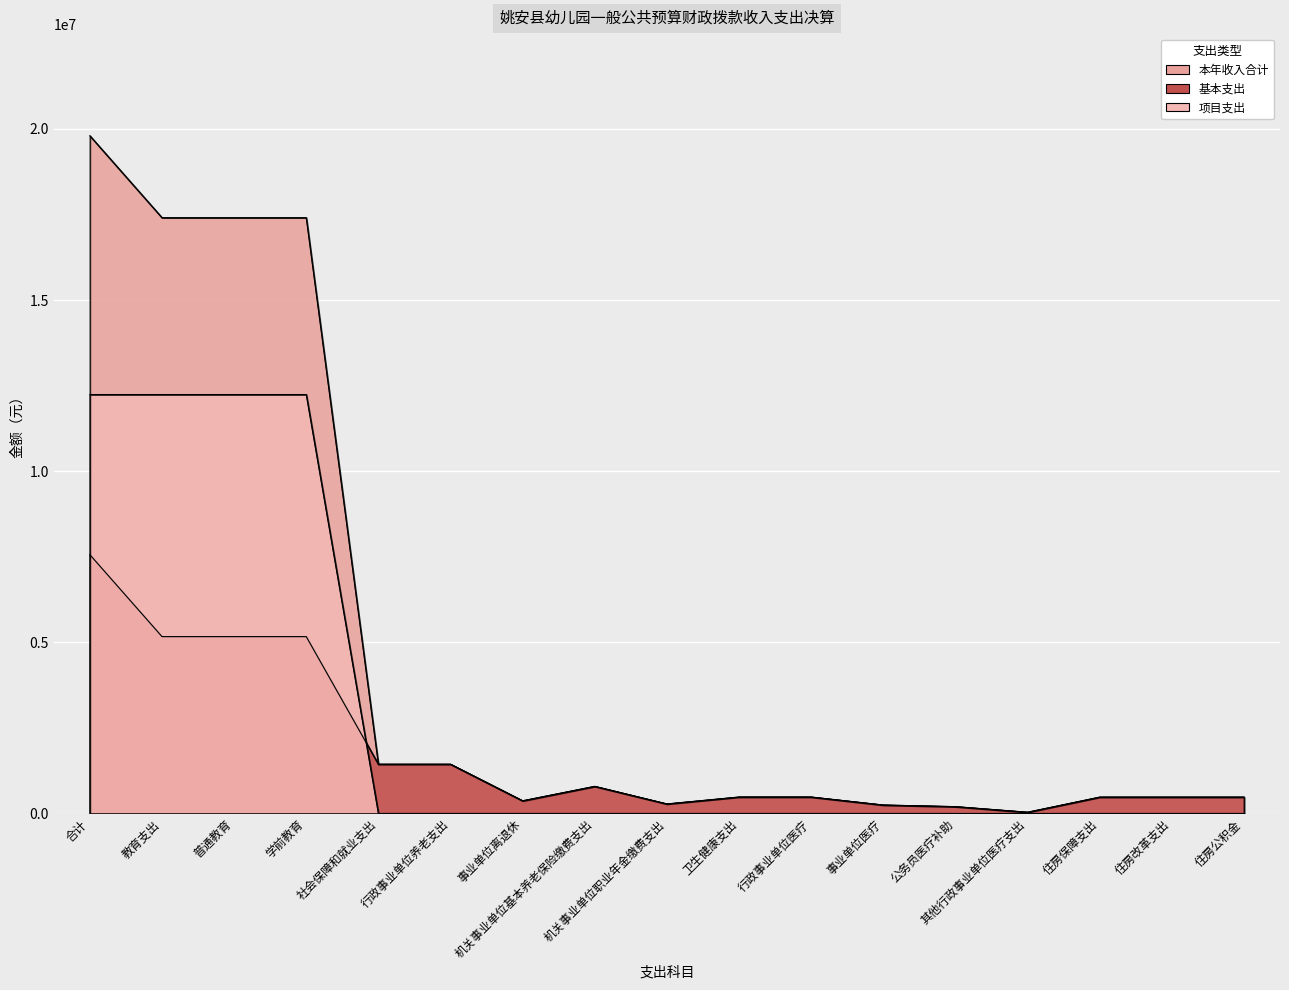

What is the lowest value of the 基本支出 series?

35025.0